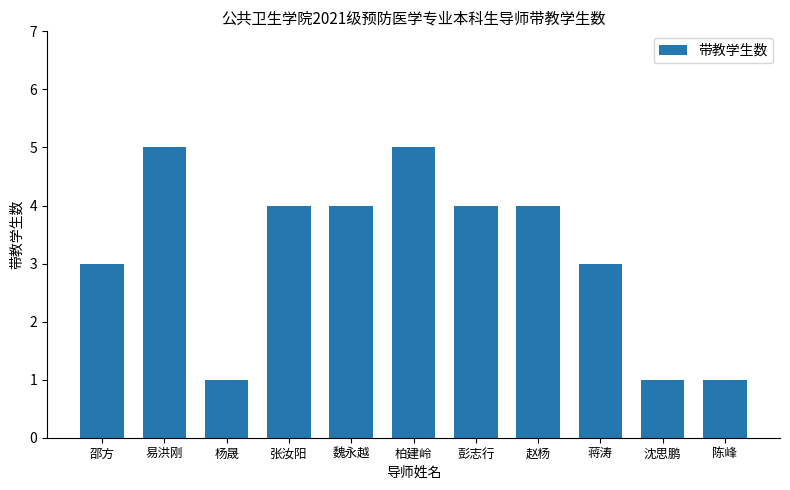

What is the difference between the maximum and minimum values?

4